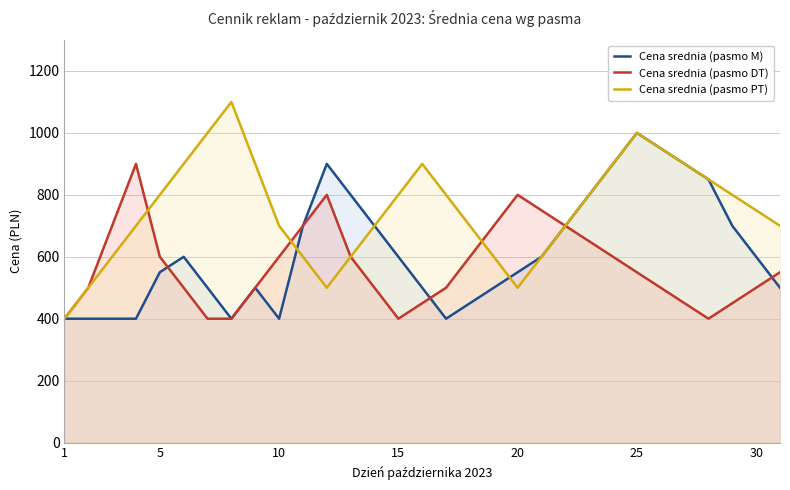

What is the difference between the highest and lowest values at 25?

450